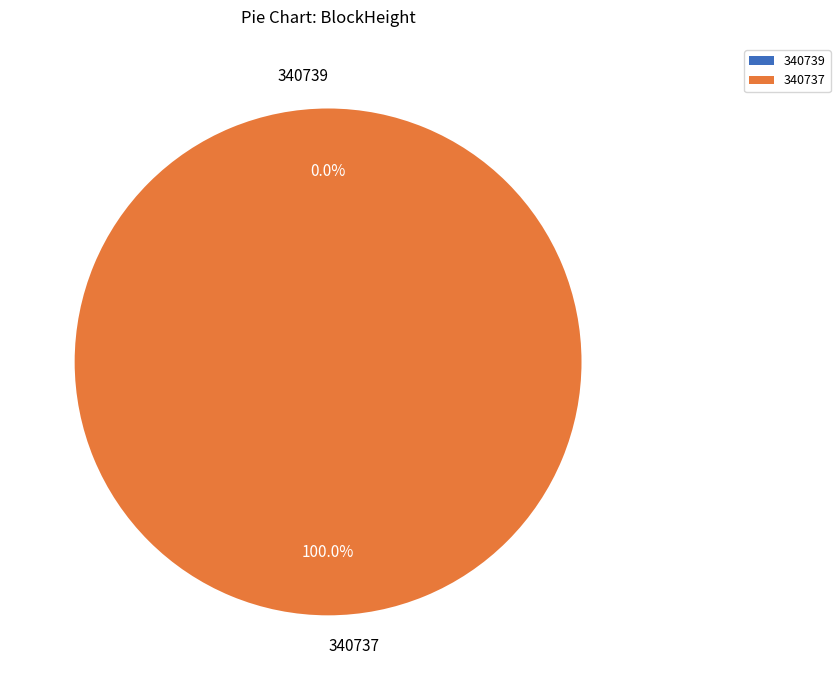

What is the change in value from 340739 to 340737?

+5054